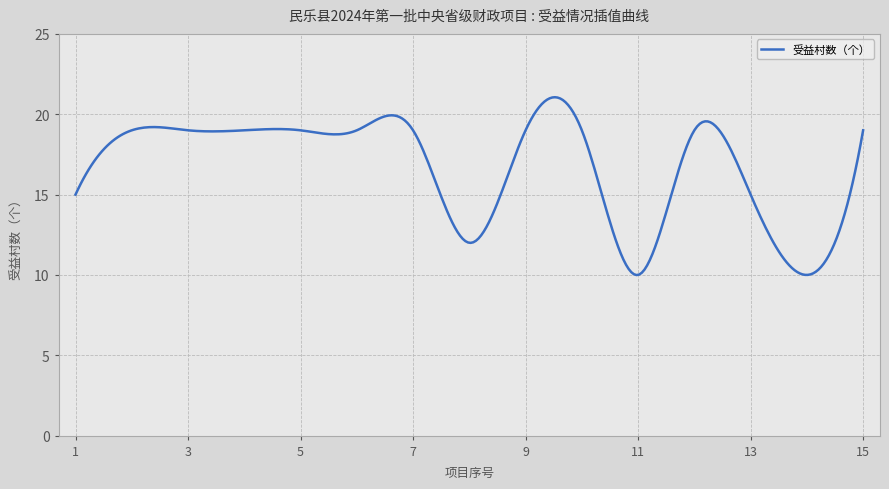

What is the difference between the maximum and minimum values?

11.1